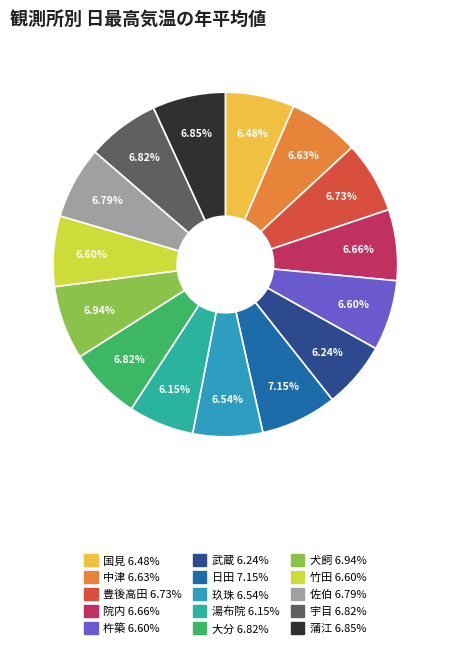

To the nearest percent, what portion does 玖珠 represent?

7%